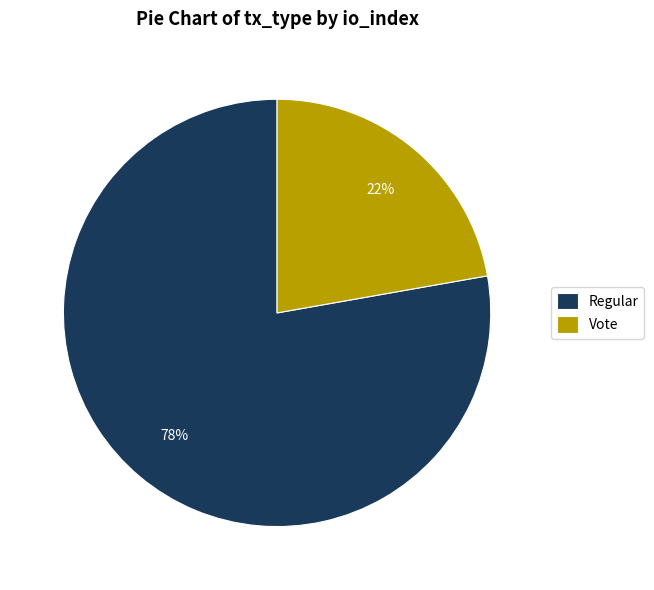

The Vote slice represents 22% of the pie. True or false?

True